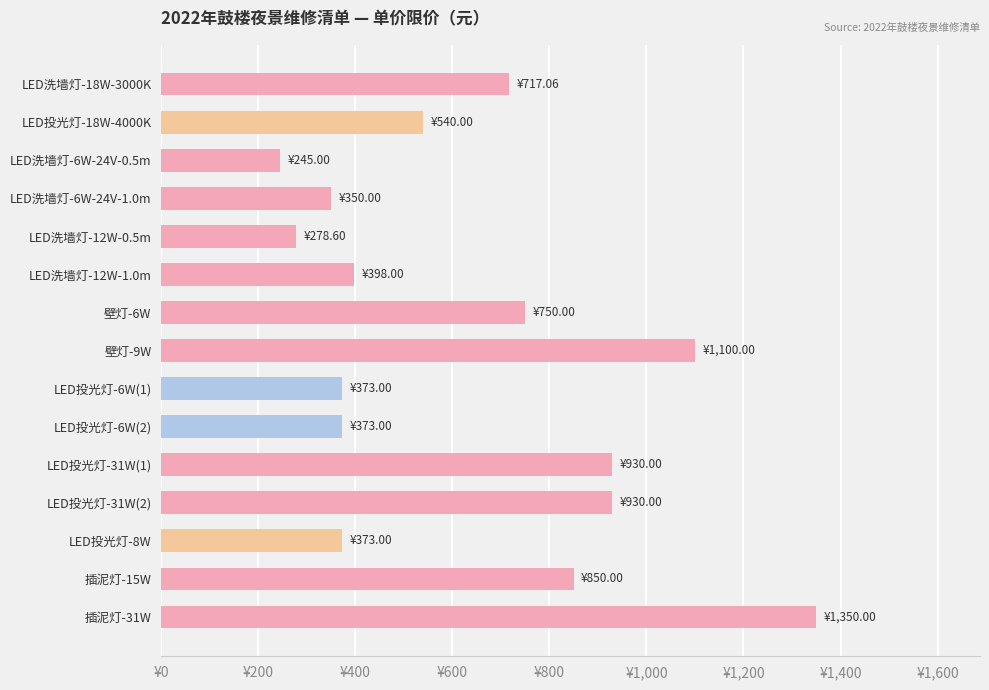

Count the number of data series in this chart.

1